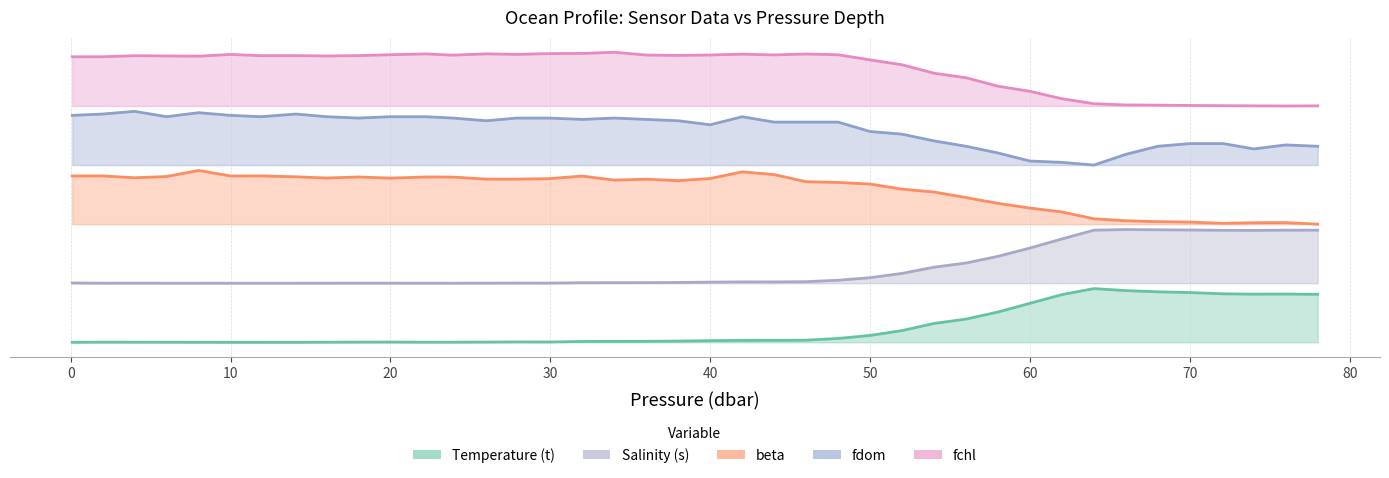

True or false: Temperature (t) and beta cross at least once.

False